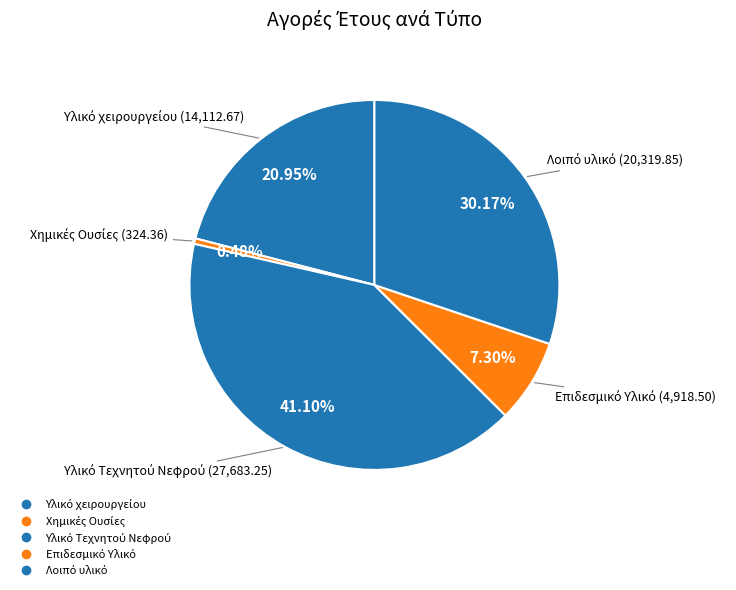

Count the number of slices in the pie.

5